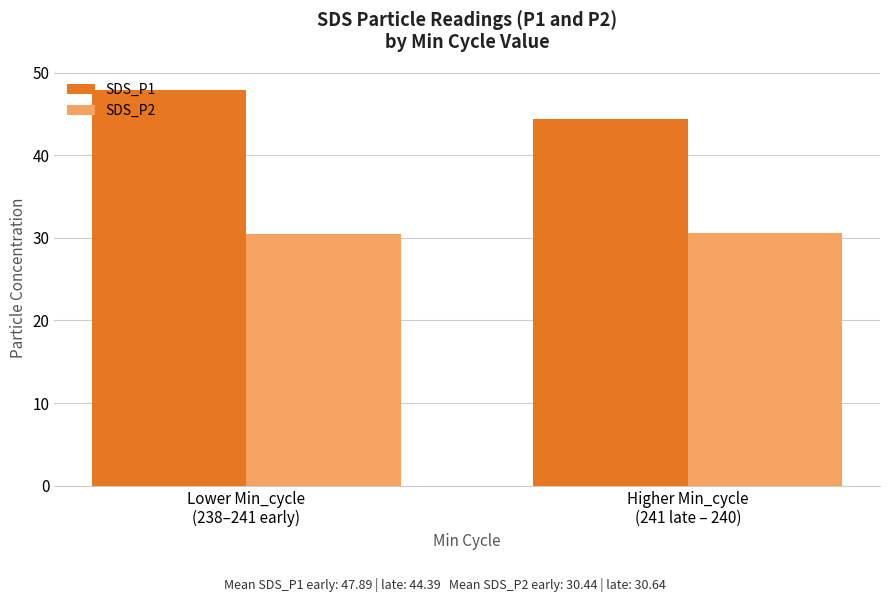

How many SDS_P2 values are between 30 and 31?

2